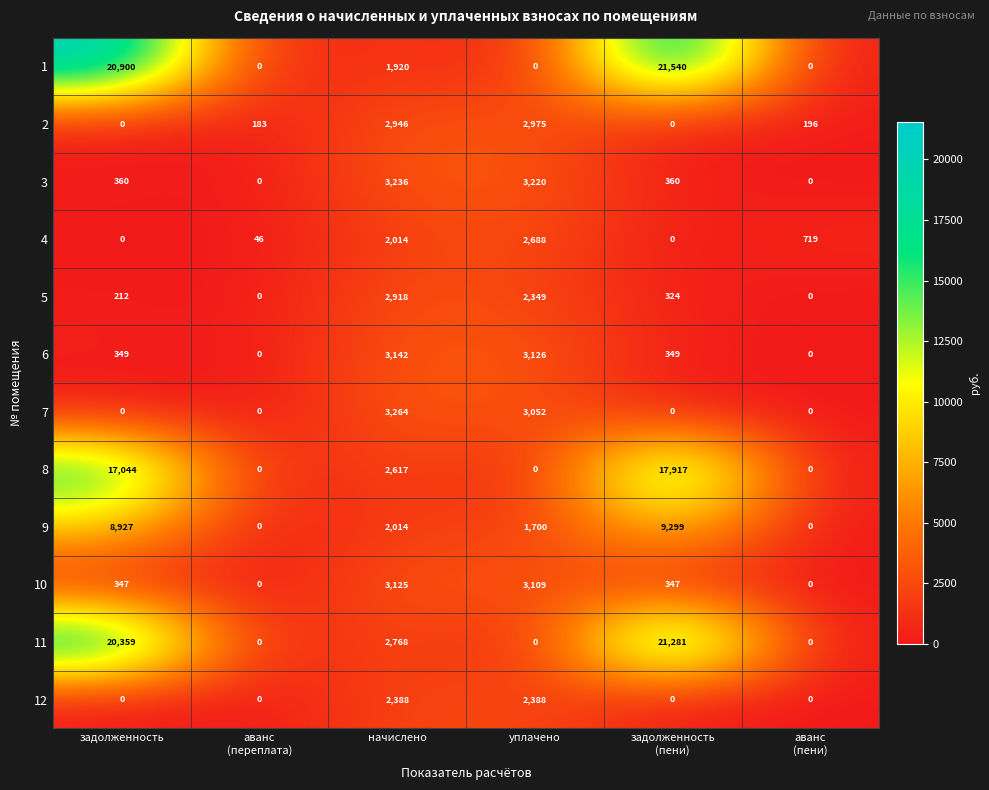

Which series has the largest range (max minus min)?

1